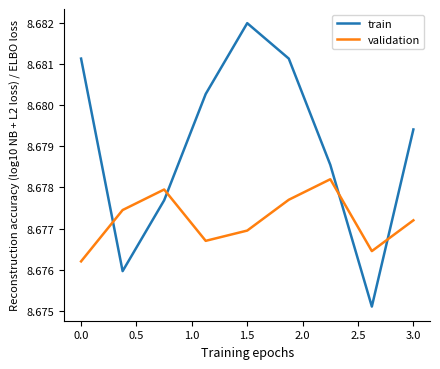

How many lines are shown in the chart?

2